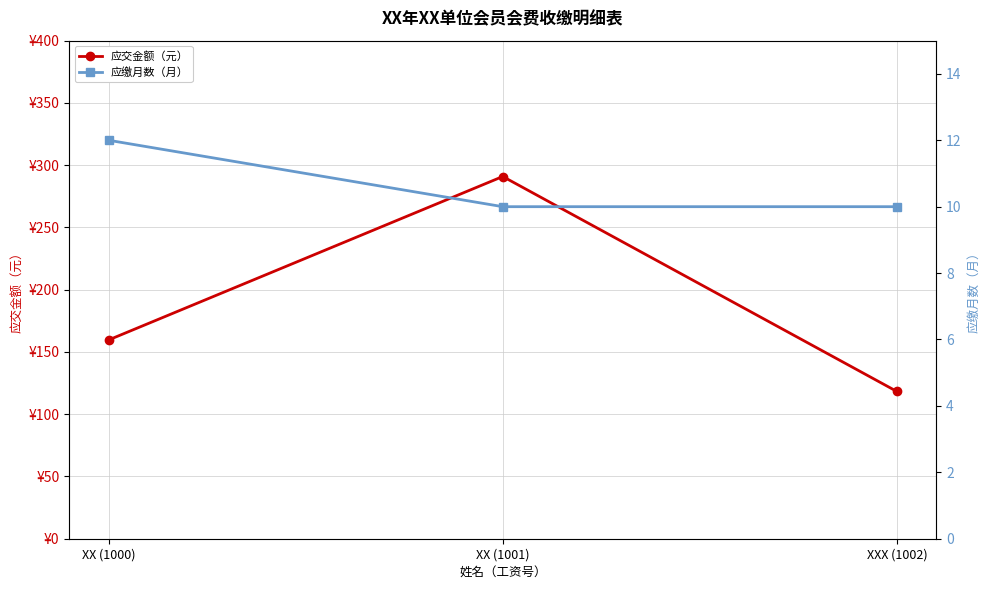

Which category has the highest value across all series?

XX (1001)